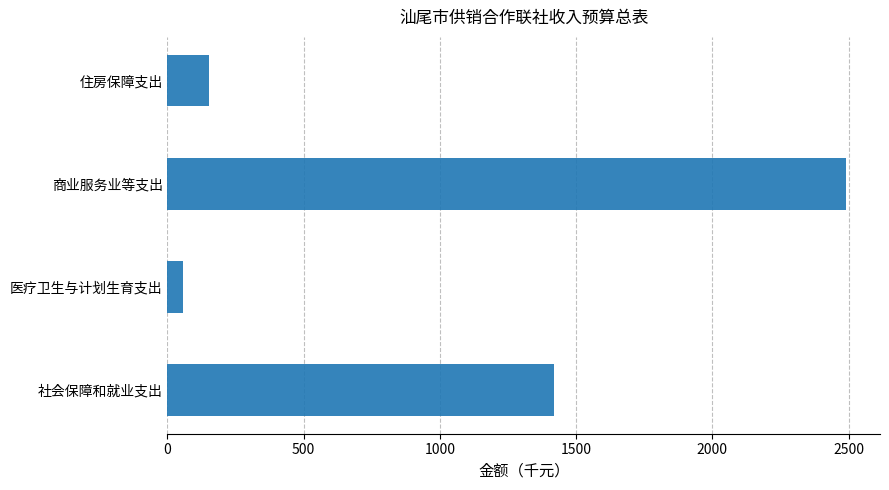

Between 住房保障支出 and 社会保障和就业支出, which is larger?

社会保障和就业支出